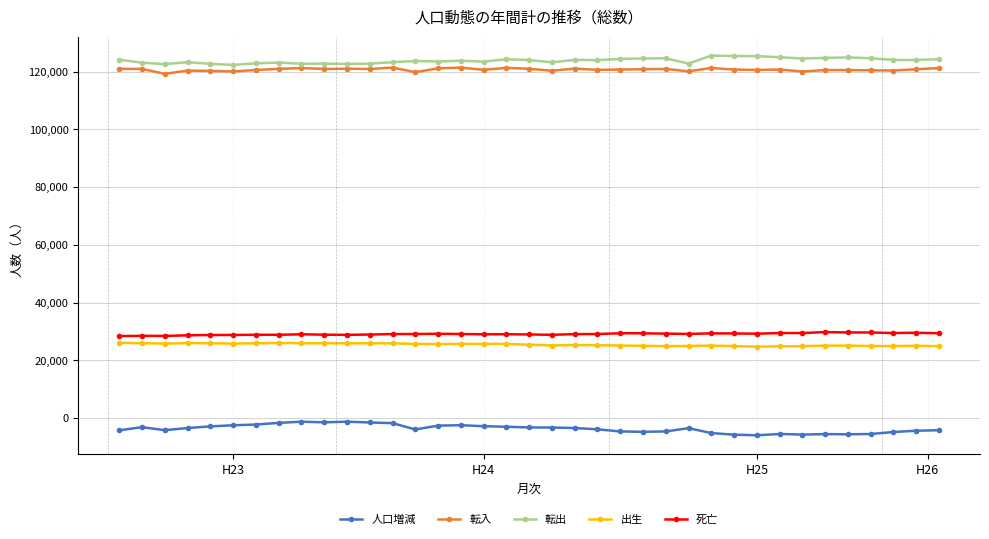

True or false: 転入 and 死亡 intersect in this chart.

False